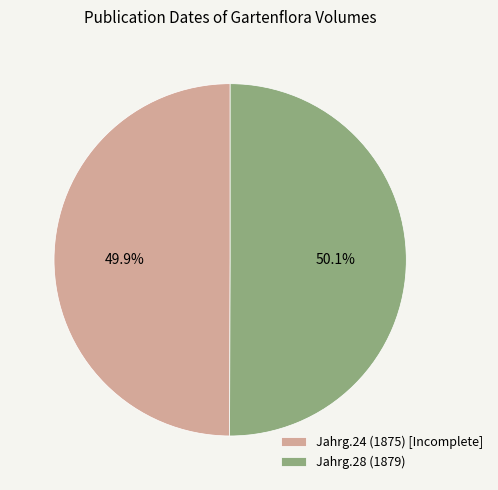

To the nearest percent, what portion does Jahrg.24 (1875) [Incomplete] represent?

50%